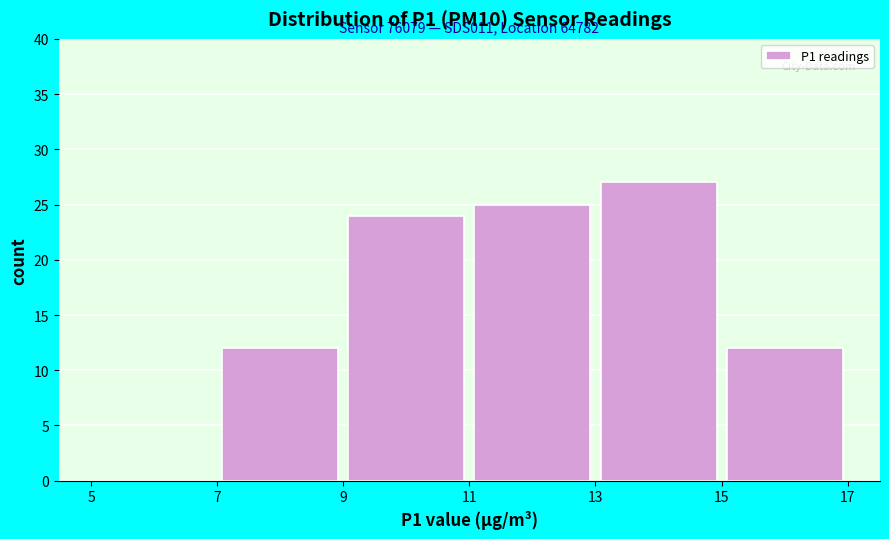

Over which range of the x-axis is the bar tallest?

13 to 15